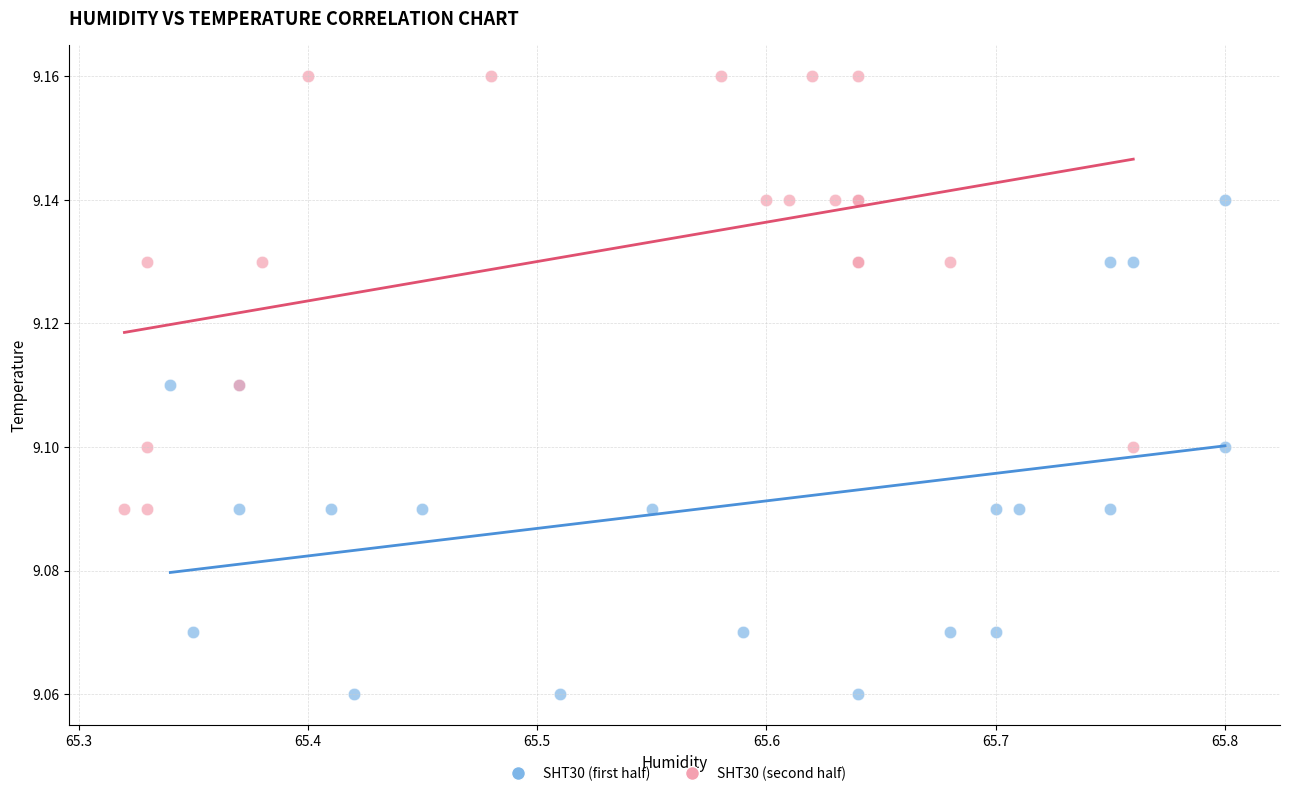

Which series contains the highest Y value?

SHT30 (second half)